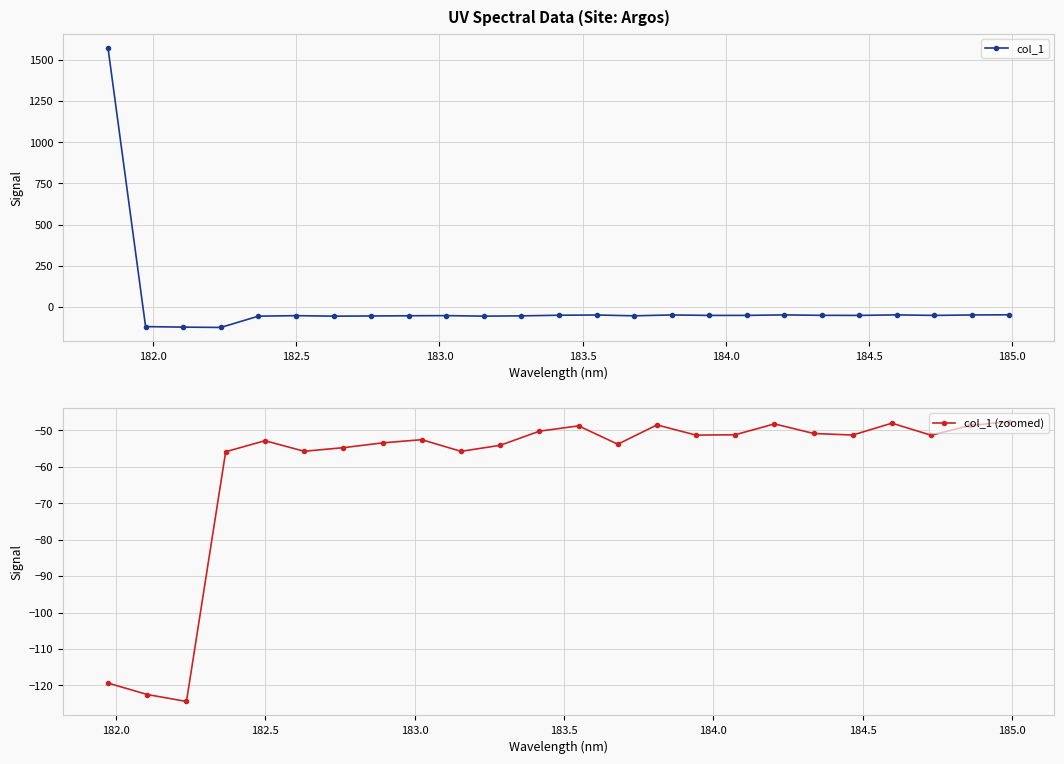

How many data points are above -52?

8